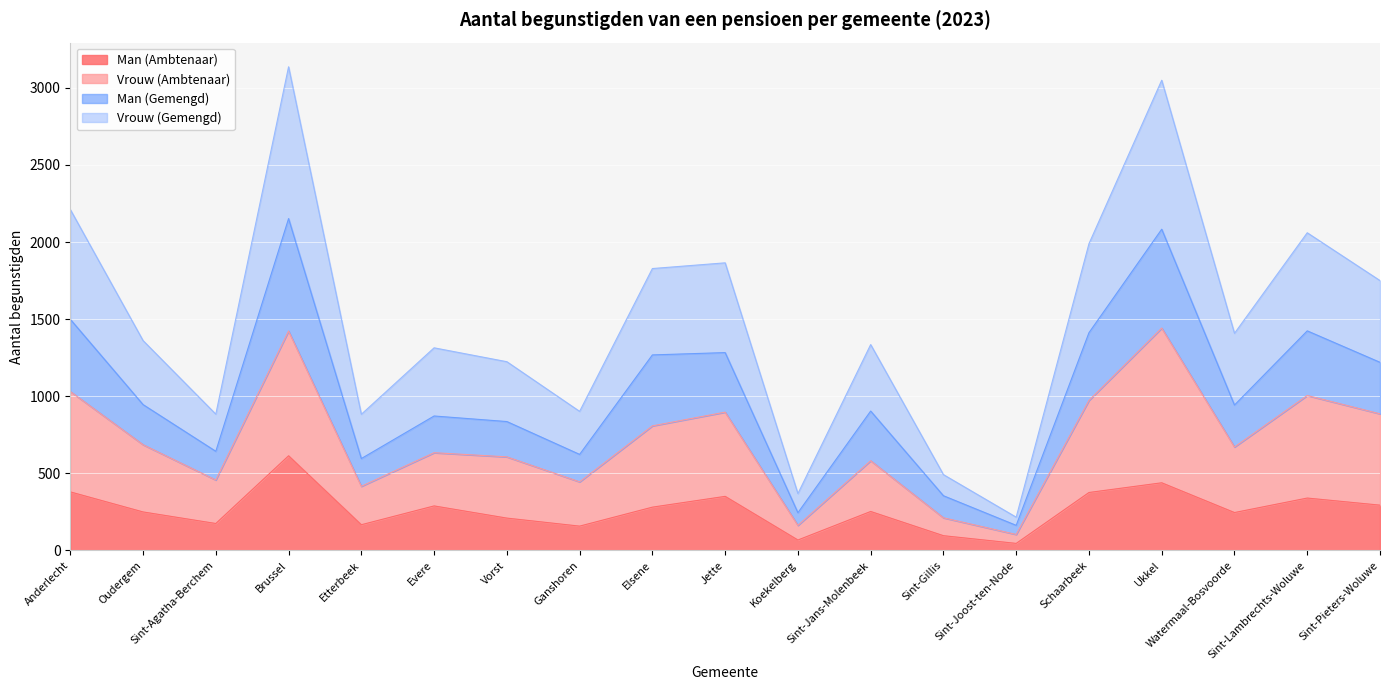

Which category has the highest value across all series?

Brussel